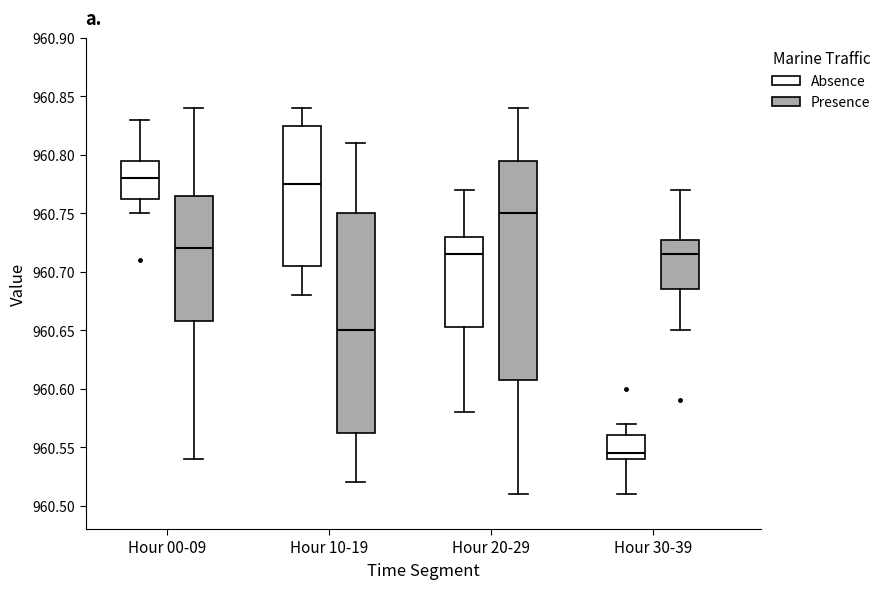

Where is the upper edge of the box for Hour 20-29 (Absence) on the y-axis? The values are not printed on the chart, so give them approximately, as read against the axis.

960.730